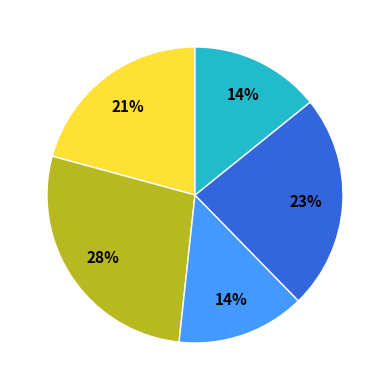

How many segments does this pie chart have?

5